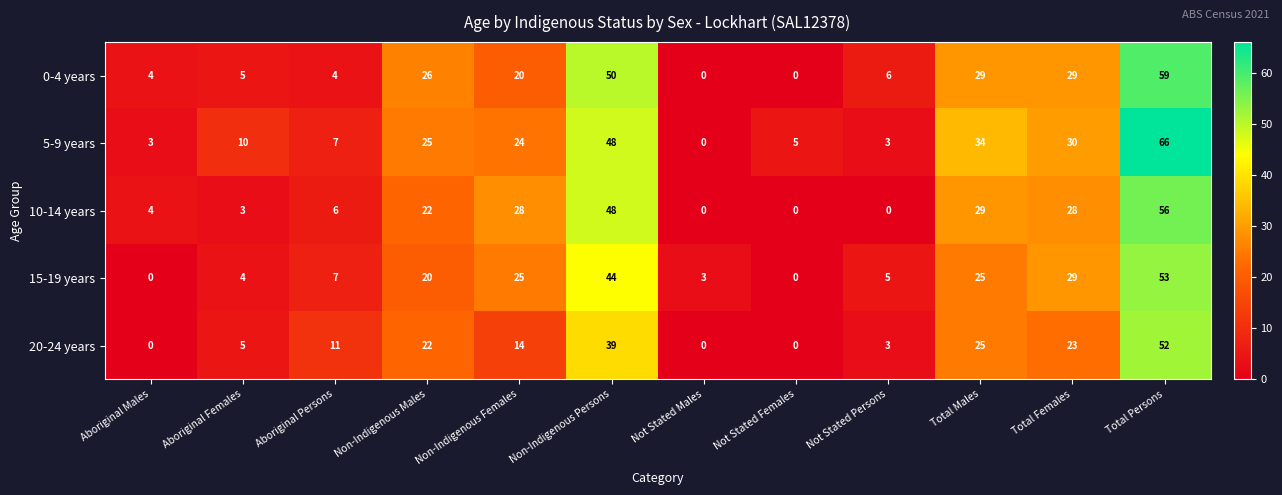

What is the greatest value displayed?

66